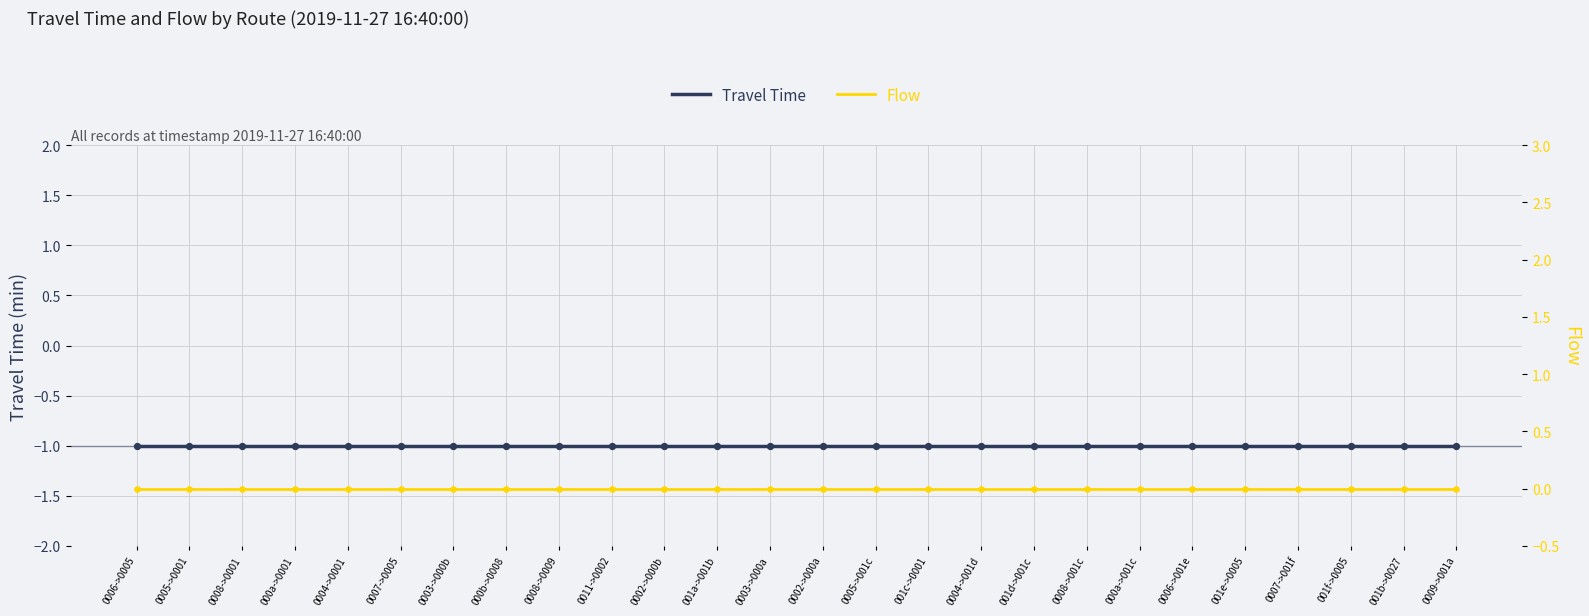

Which series contains the highest Y value?

Flow